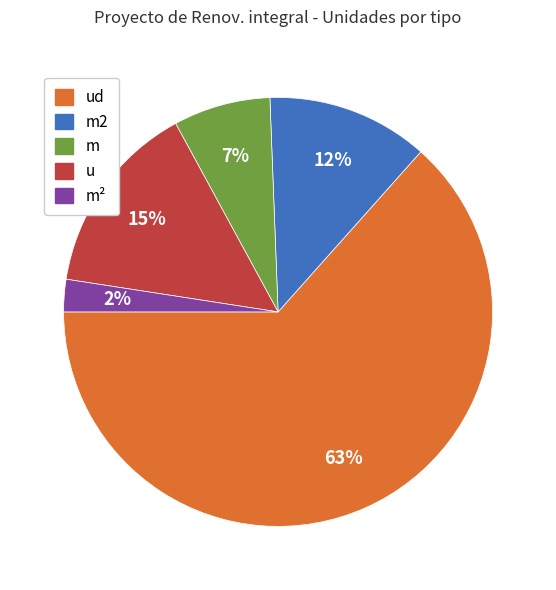

To the nearest percent, what portion does m represent?

7%